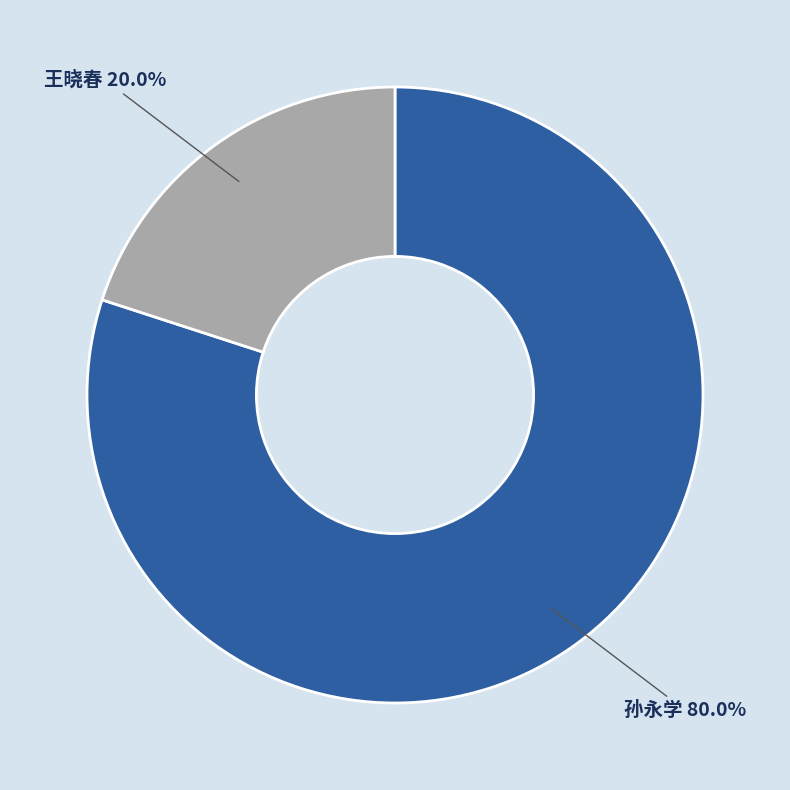

Which slice represents more than half of the pie?

孙永学